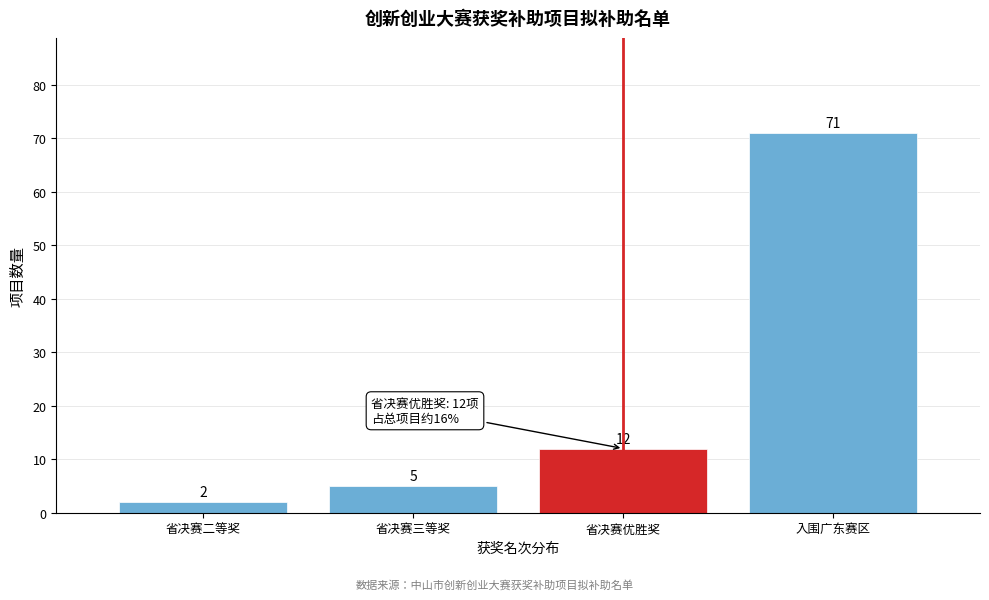

Reading left to right, transcribe all the data shown in this chart.

2	5	12	71